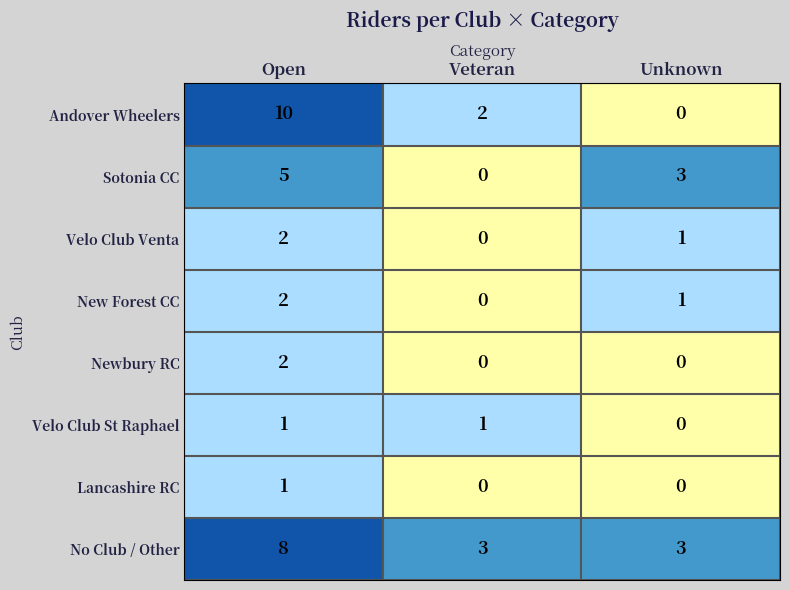

Reading right to left, transcribe all the data shown in this chart.

Andover Wheelers: Unknown=0	Veteran=2	Open=10
Sotonia CC: Unknown=3	Veteran=0	Open=5
Velo Club Venta: Unknown=1	Veteran=0	Open=2
New Forest CC: Unknown=1	Veteran=0	Open=2
Newbury RC: Unknown=0	Veteran=0	Open=2
Velo Club St Raphael: Unknown=0	Veteran=1	Open=1
Lancashire RC: Unknown=0	Veteran=0	Open=1
No Club / Other: Unknown=3	Veteran=3	Open=8